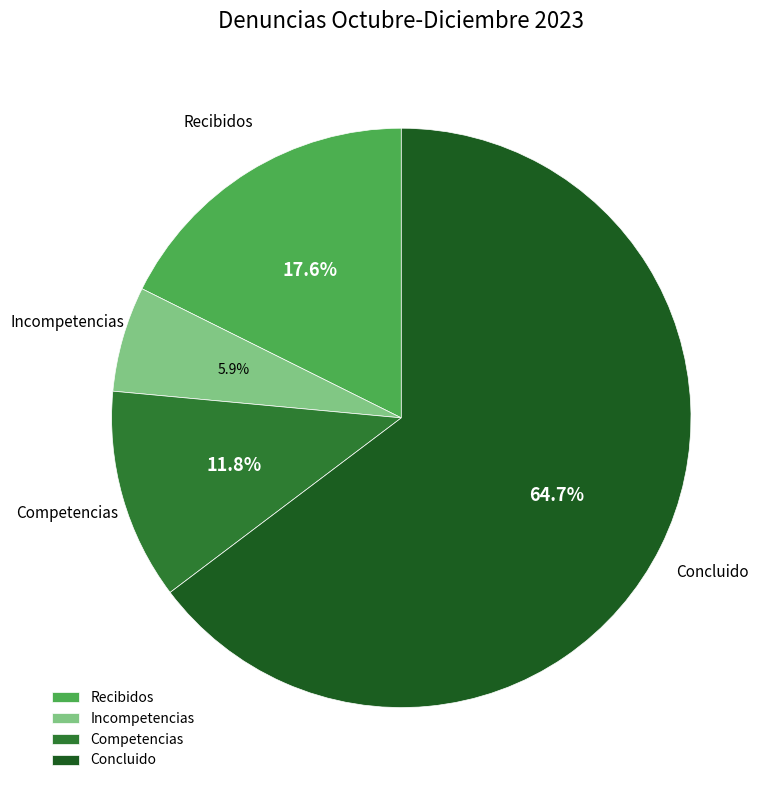

To the nearest percent, what is the difference between the Recibidos and Incompetencias slice percentages?

12%